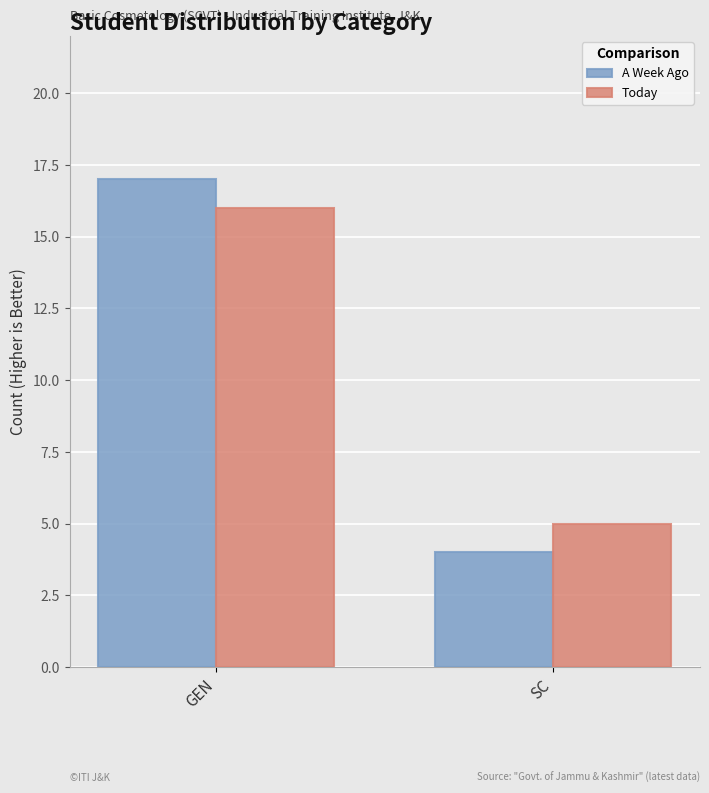

At which category is the sum across all series the highest?

GEN